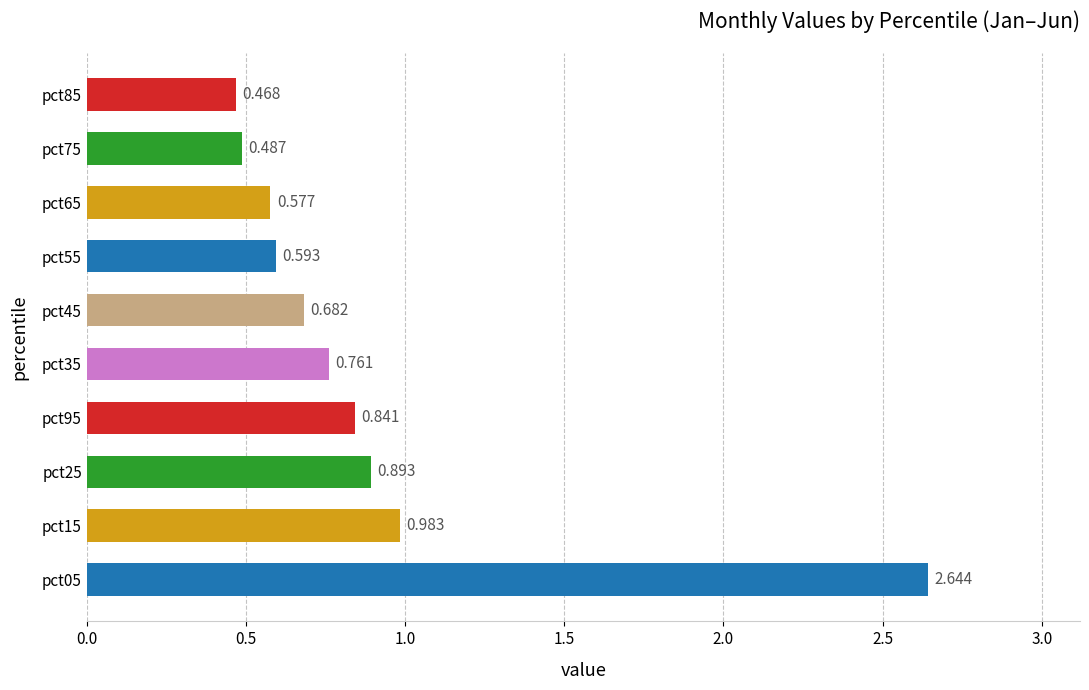

How many bars are there in total?

10